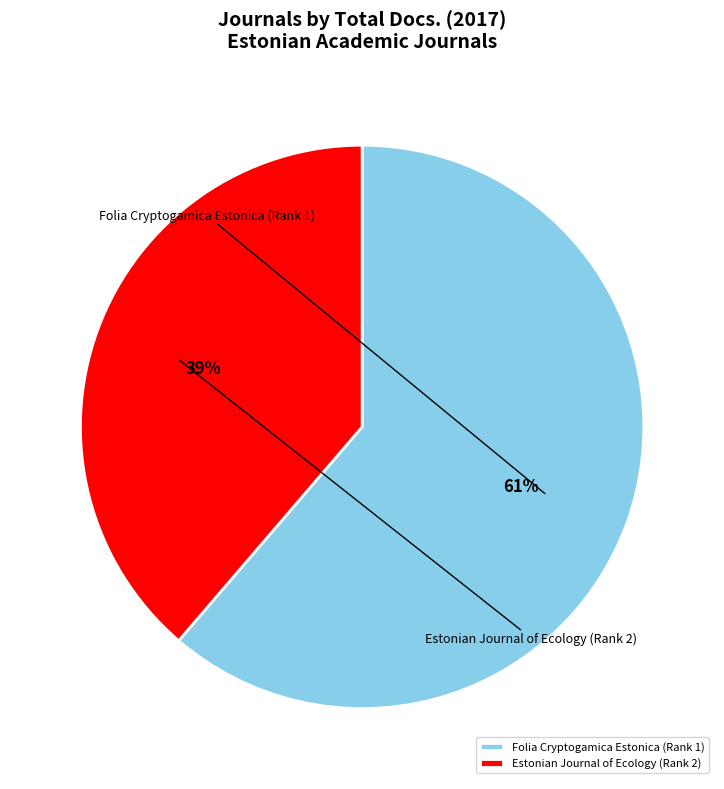

What percentage is NOT represented by Folia Cryptogamica Estonica (Rank 1)?

38.7%